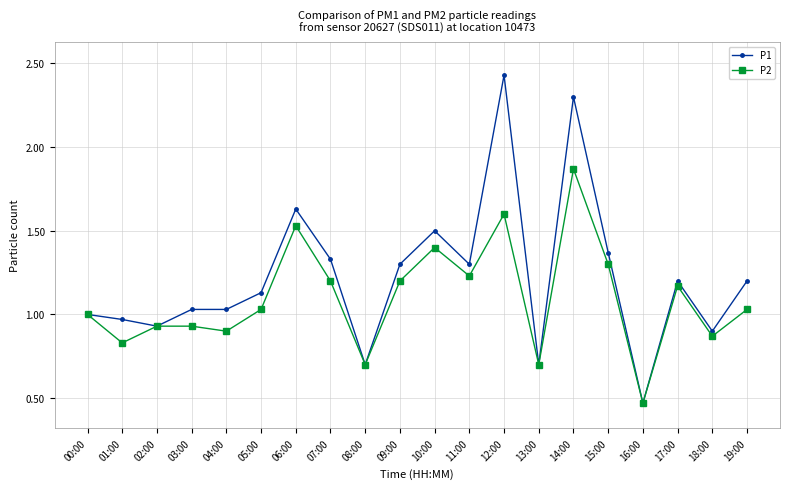

What is the sum of the P2 values at 19:00 and 12:00?

2.6